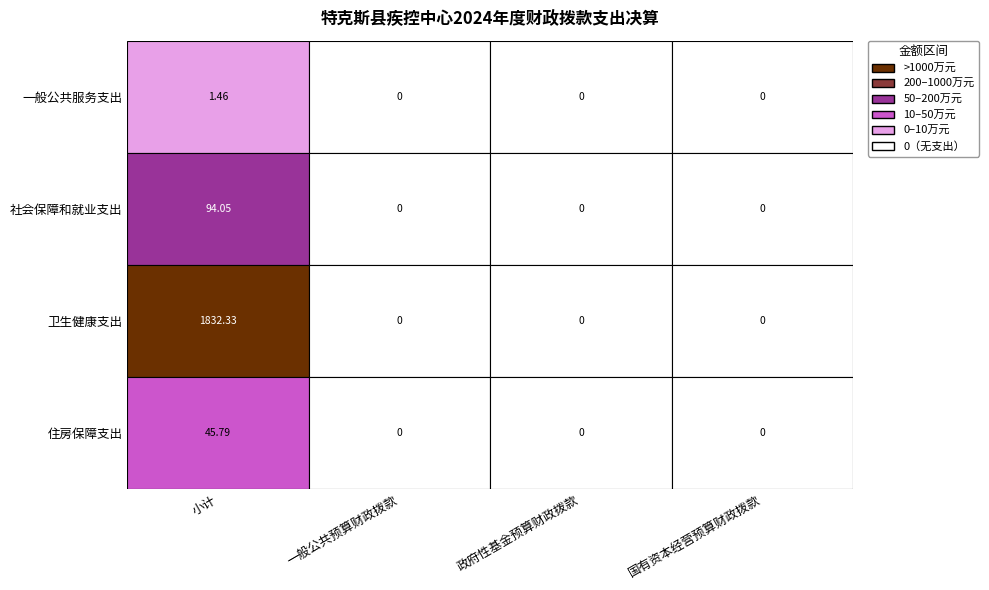

Count the 一般公共服务支出 values in the range 0 to 1.

3